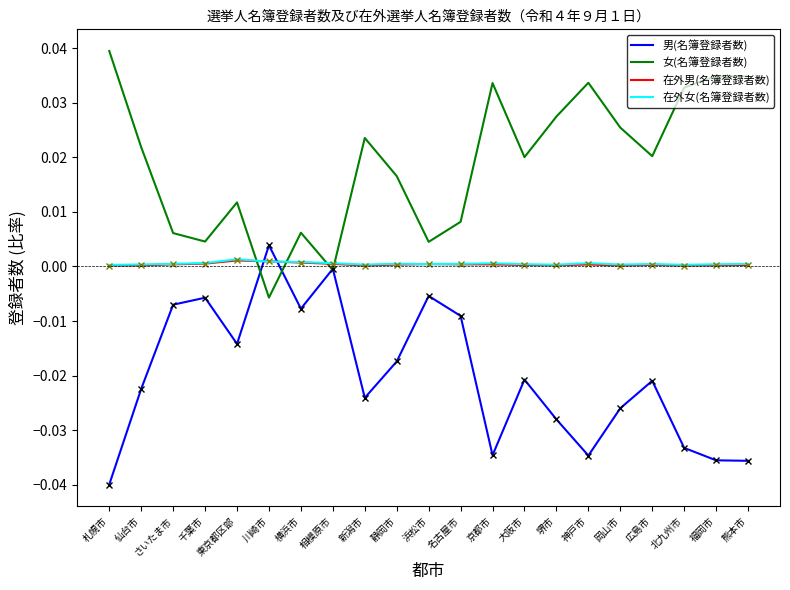

What are all the series names shown in the legend?

男(名簿登録者数), 女(名簿登録者数), 在外男(名簿登録者数), 在外女(名簿登録者数)